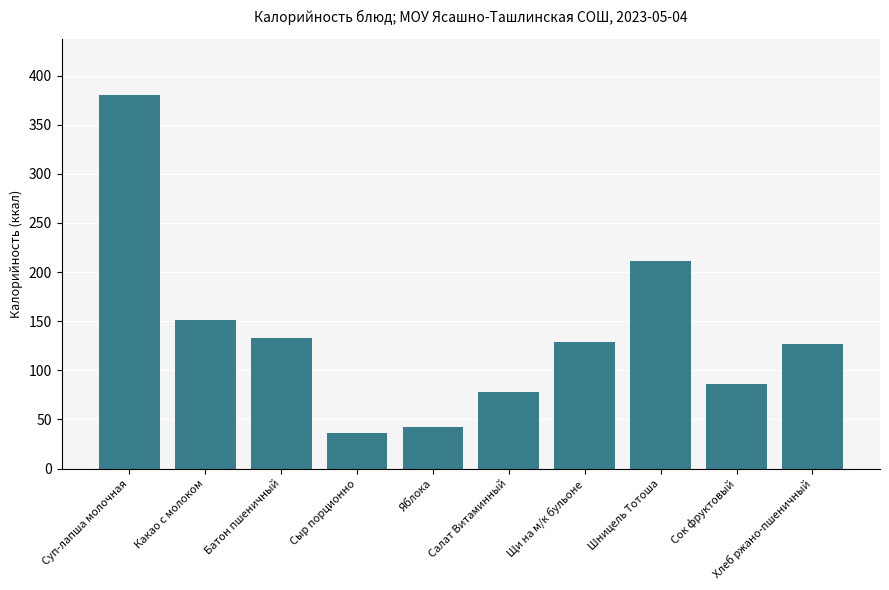

How many values are below 129?

5